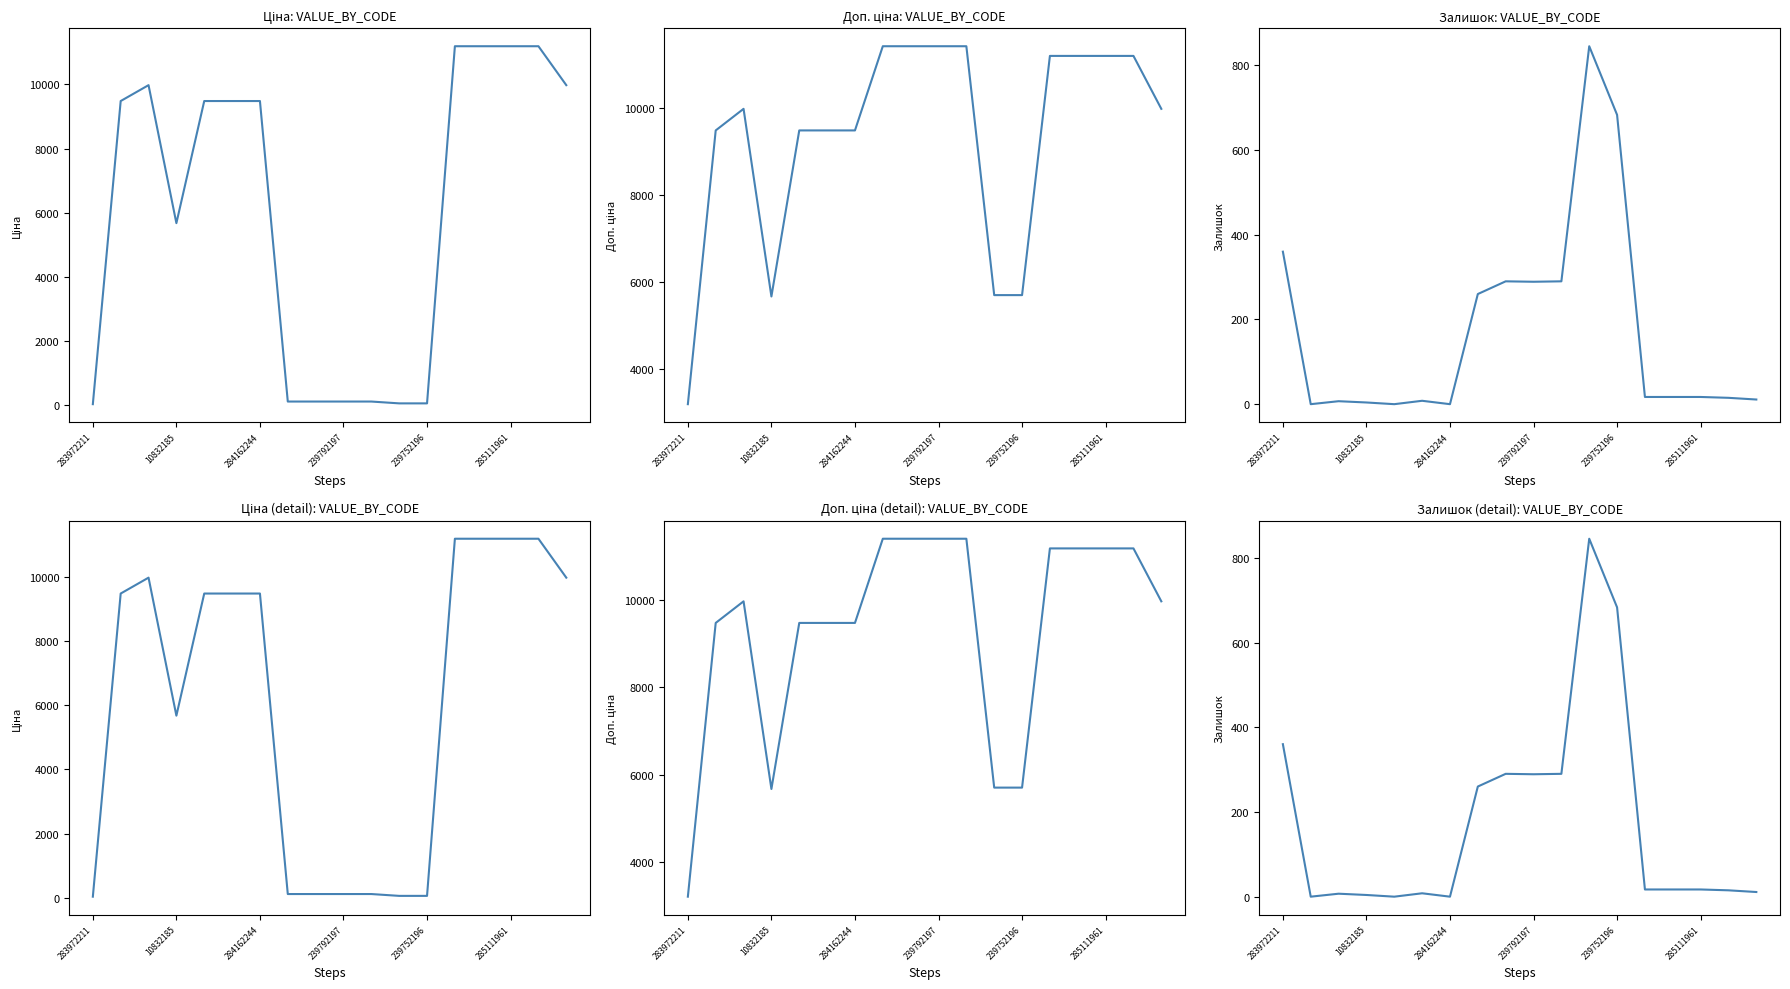

Read the Доп. ціна value at 11.

5705.0